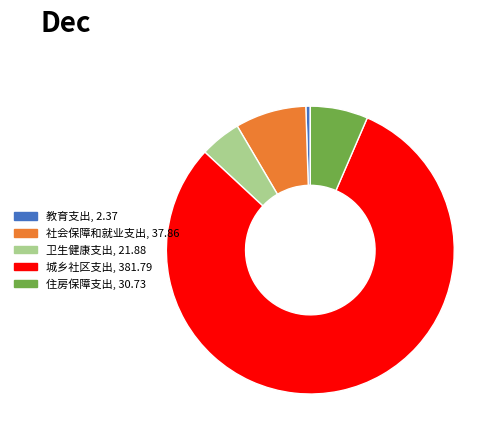

Is the sum of 教育支出 and 城乡社区支出 greater than half?

Yes